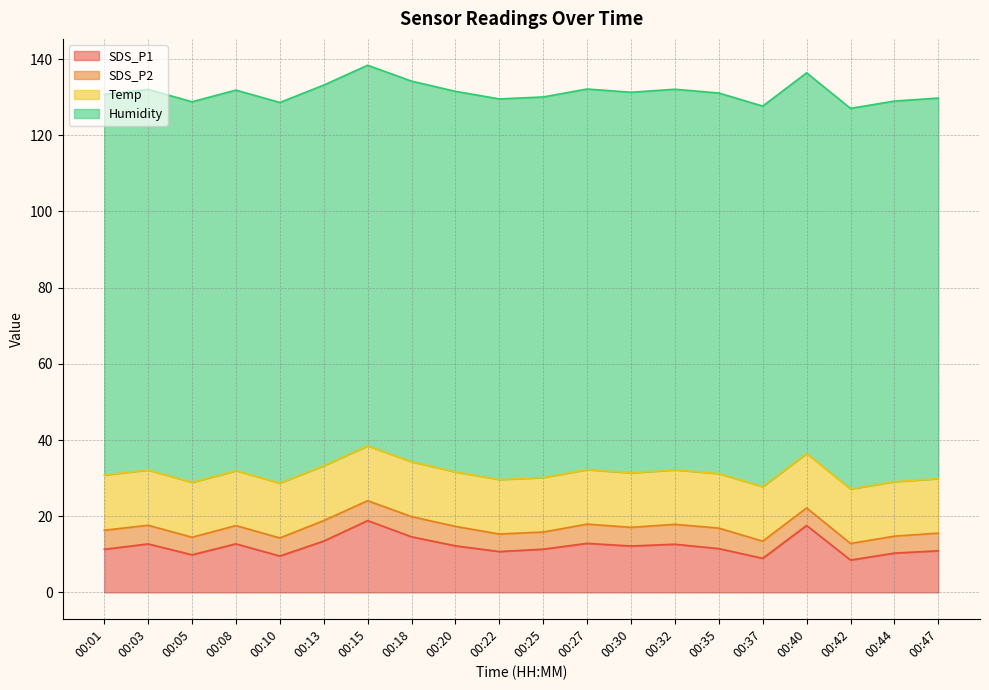

True or false: SDS_P2 and SDS_P1 cross at least once.

False